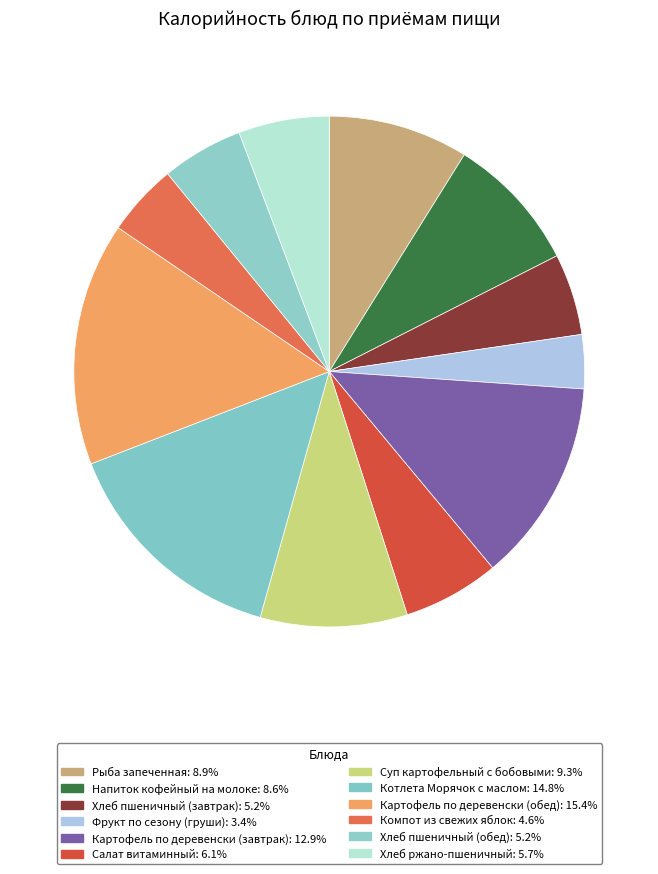

What is the largest slice in the pie chart?

Картофель по деревенски (обед)